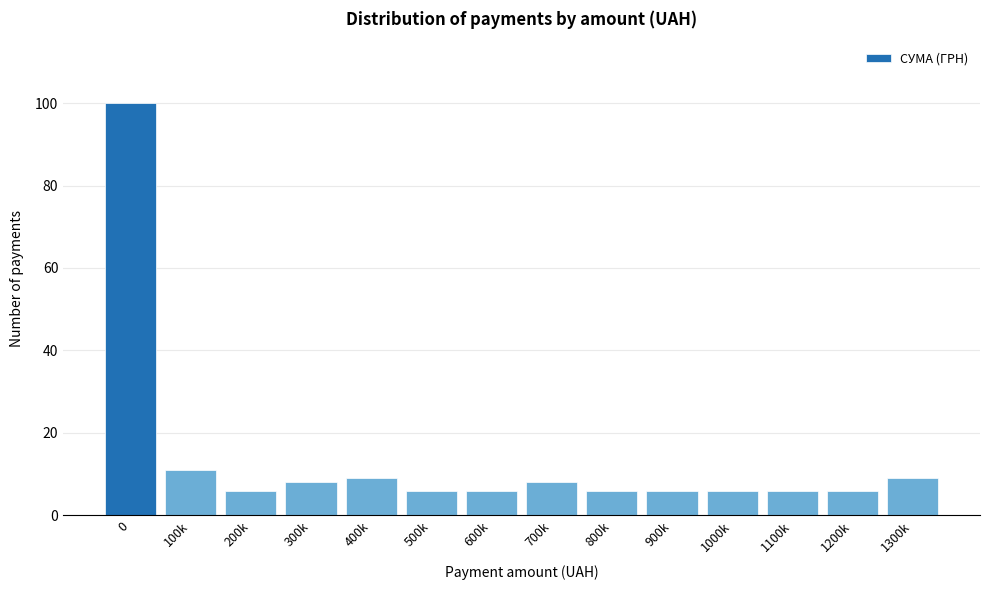

Reading right to left, list all the values displayed in this chart.

9	6	6	6	6	6	8	6	6	9	8	6	11	100